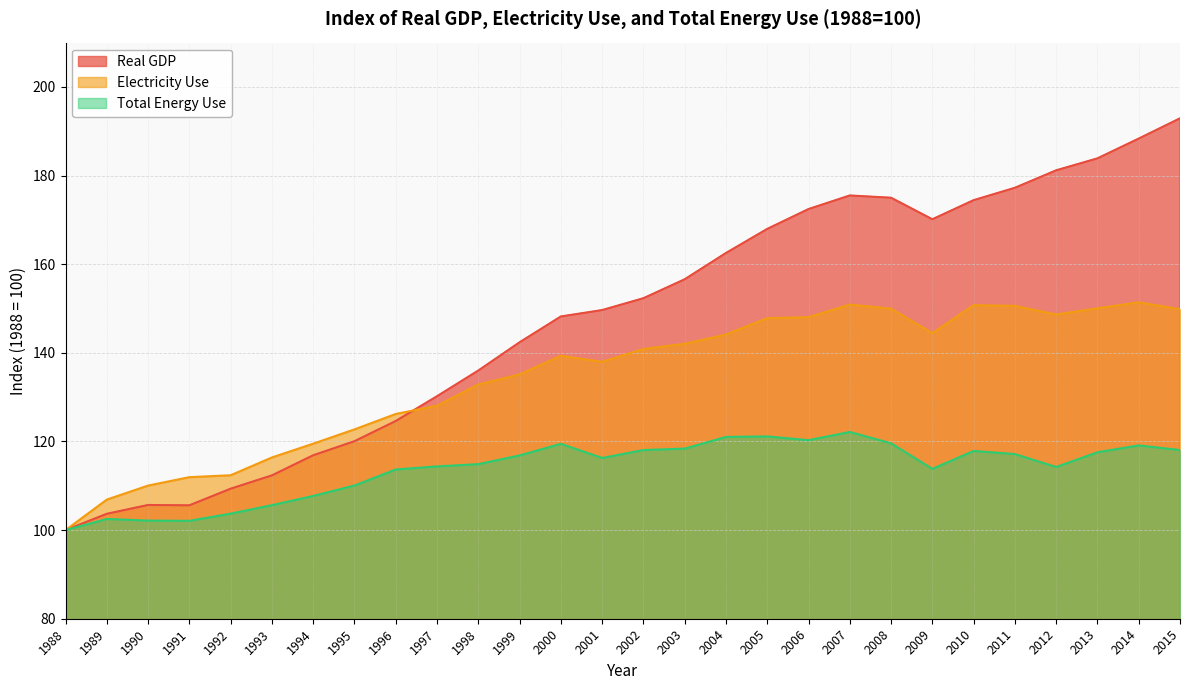

At which label is Real GDP closest to 146?

2000